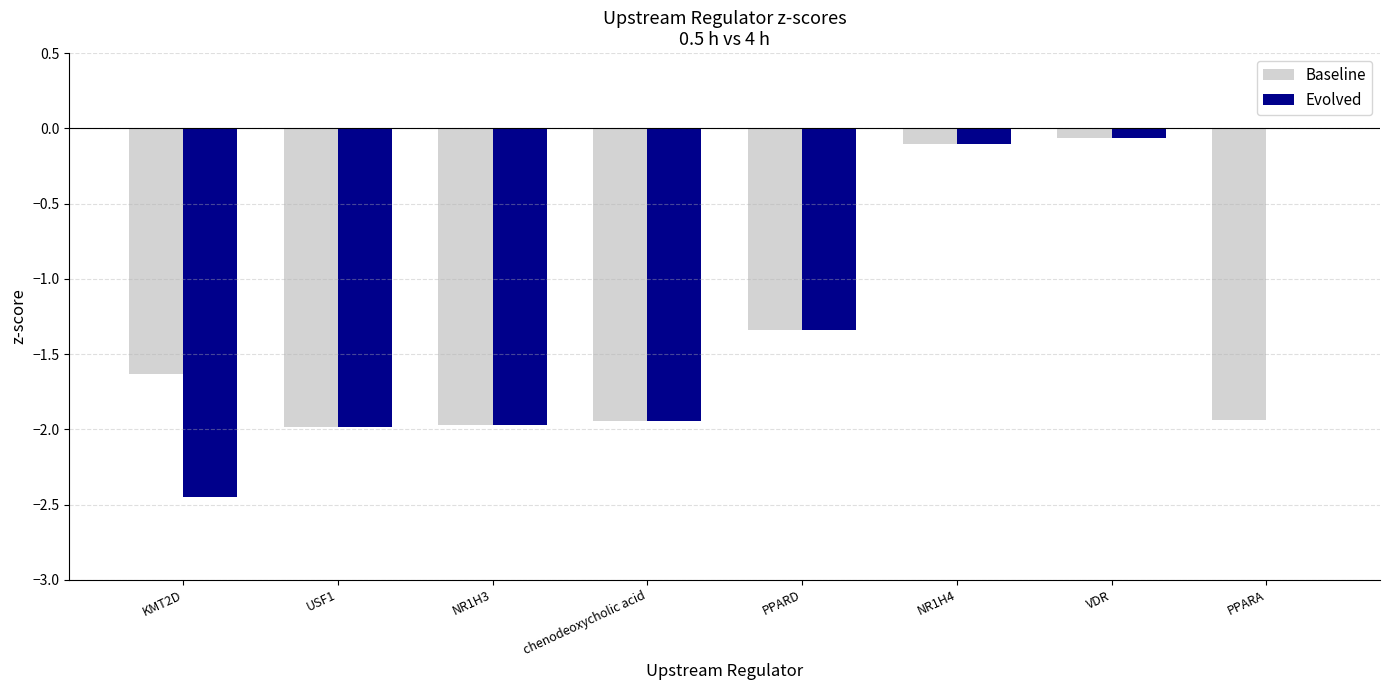

What is the total value across all series at KMT2D?

-4.1